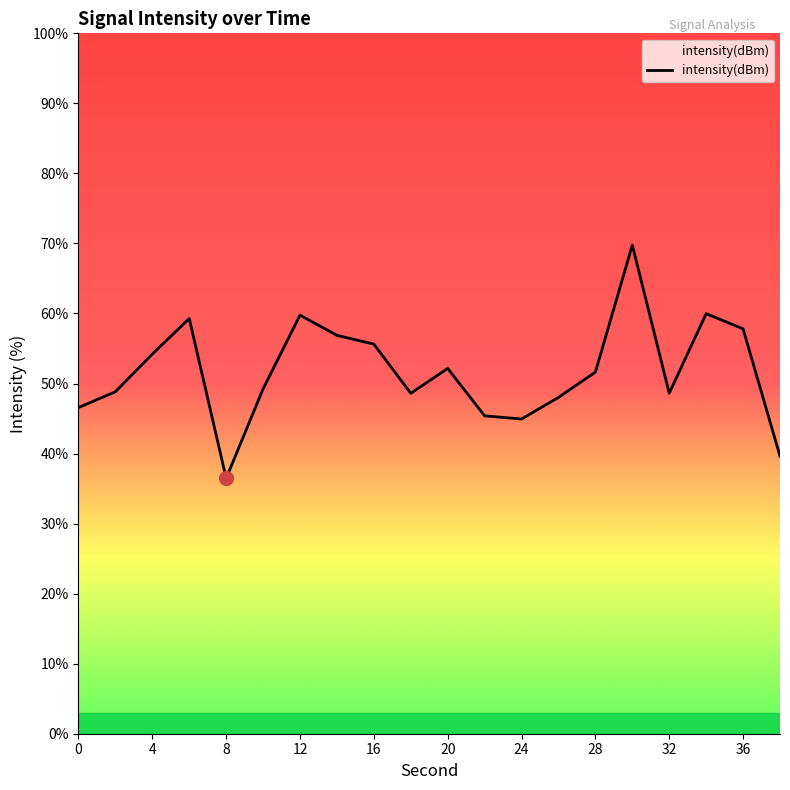

What is the minimum value shown in the chart?

36.5